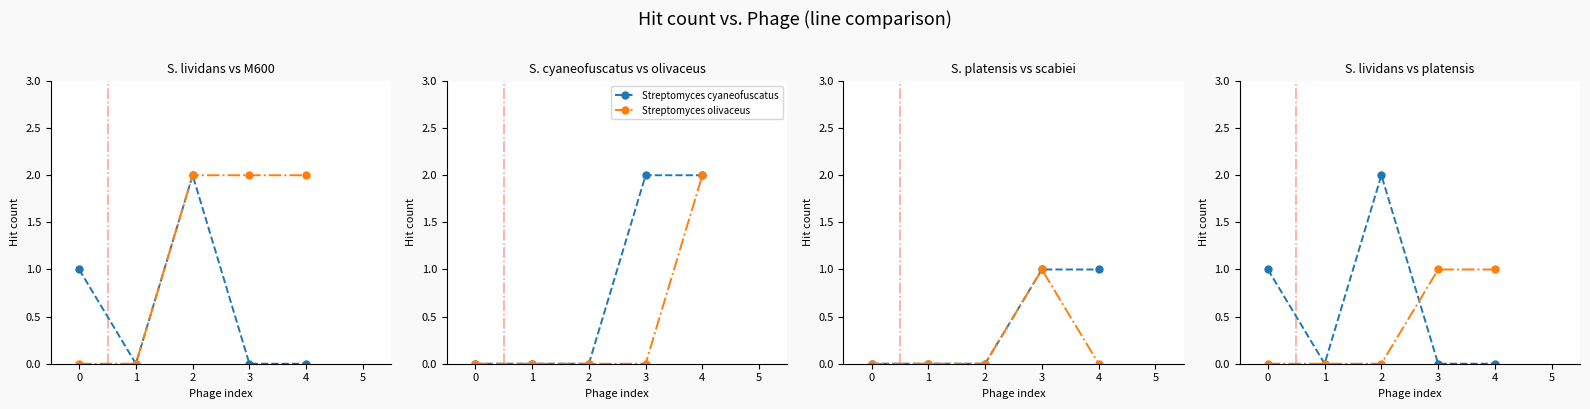

True or false: Streptomyces coelicolor M600 and Streptomyces cyaneofuscatus intersect in this chart.

False